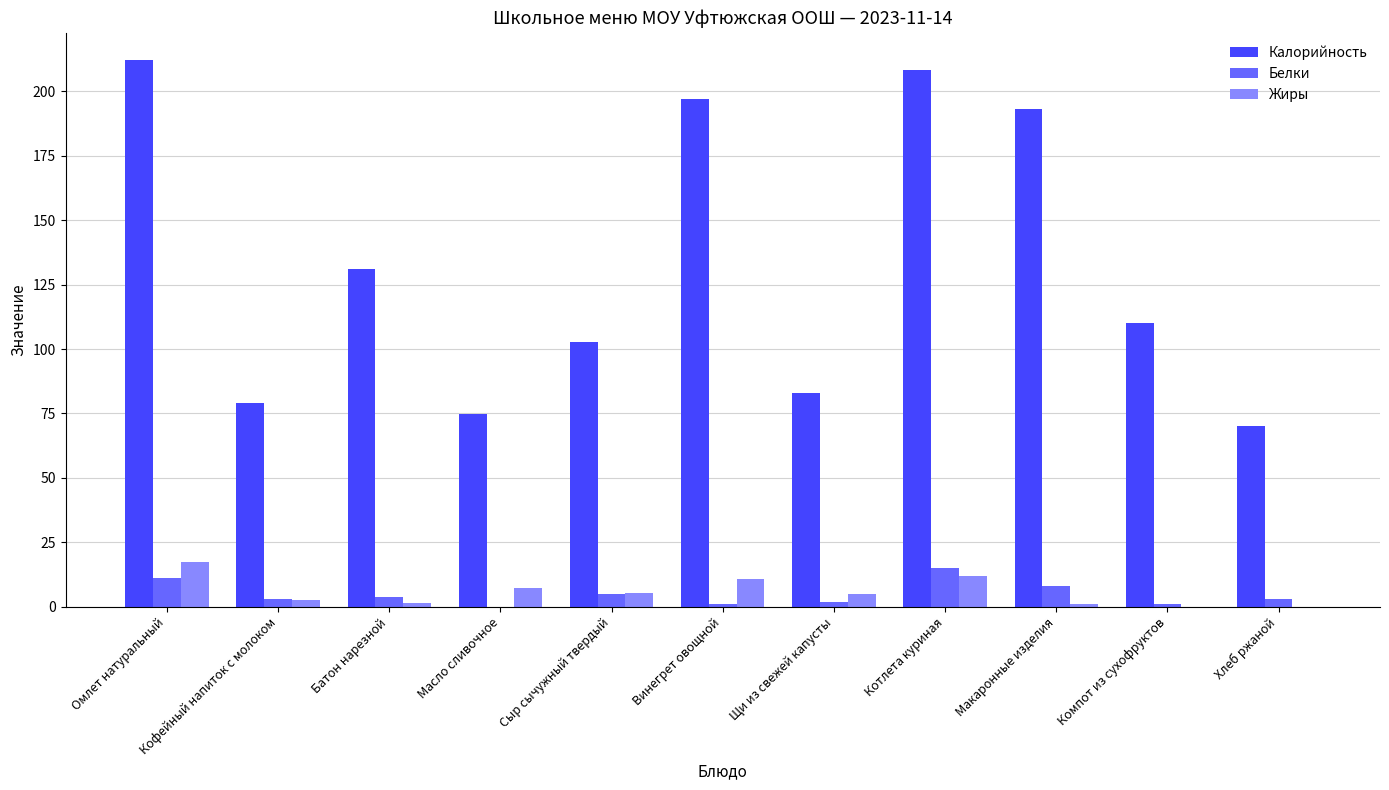

What is the maximum value for Калорийность?

212.0